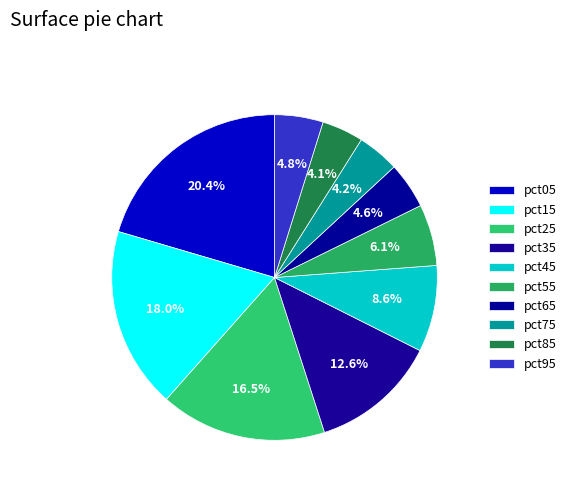

How many slices are in this pie chart?

10